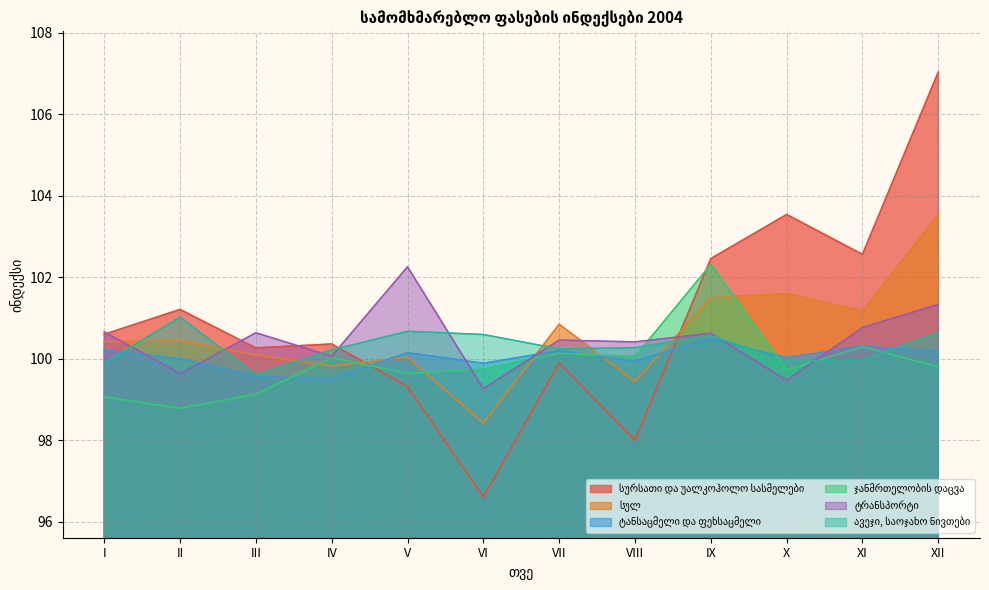

What is the difference between the ავეჯი, საოჯახო ნივთები values at I and II?

1.1